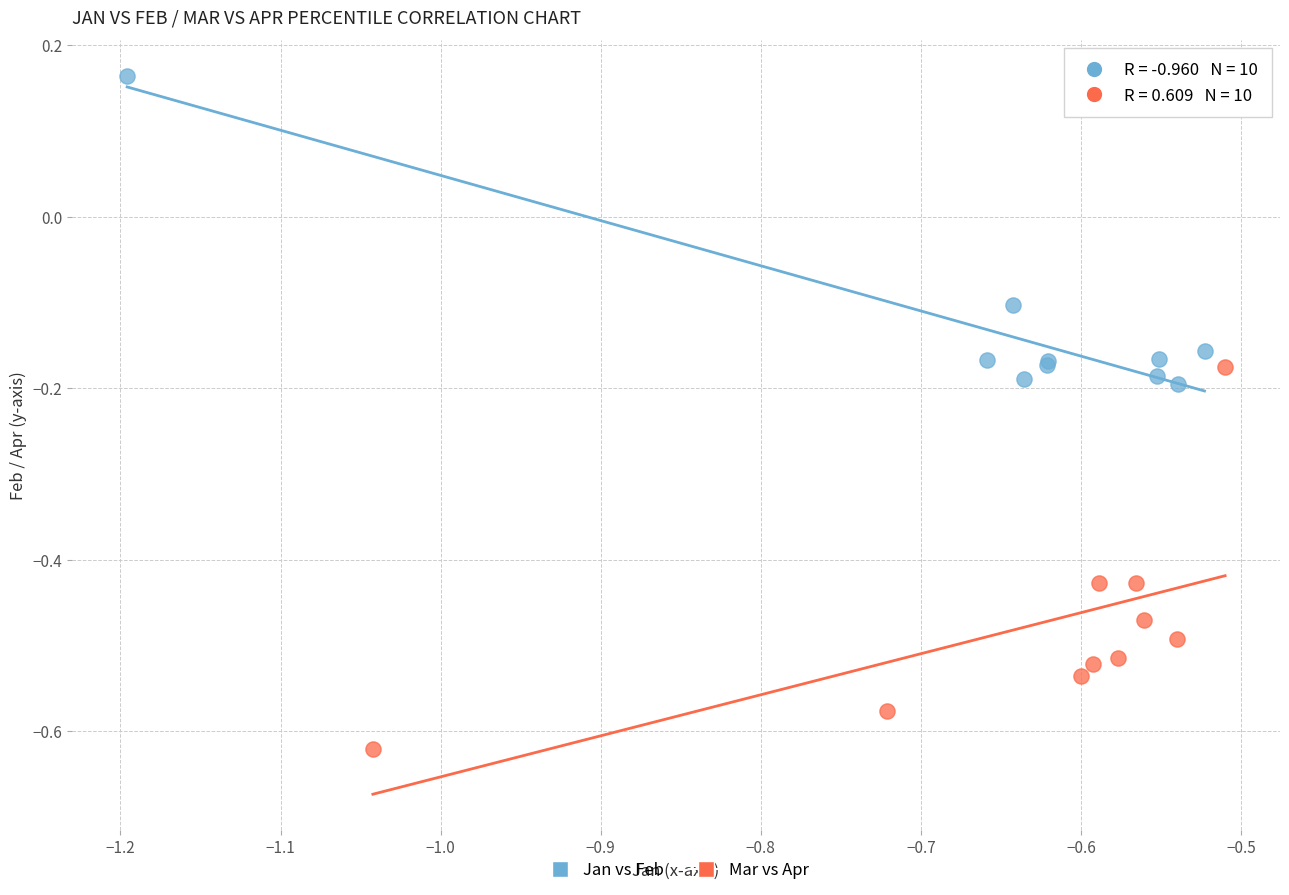

Which series reaches the minimum Y coordinate?

Mar vs Apr